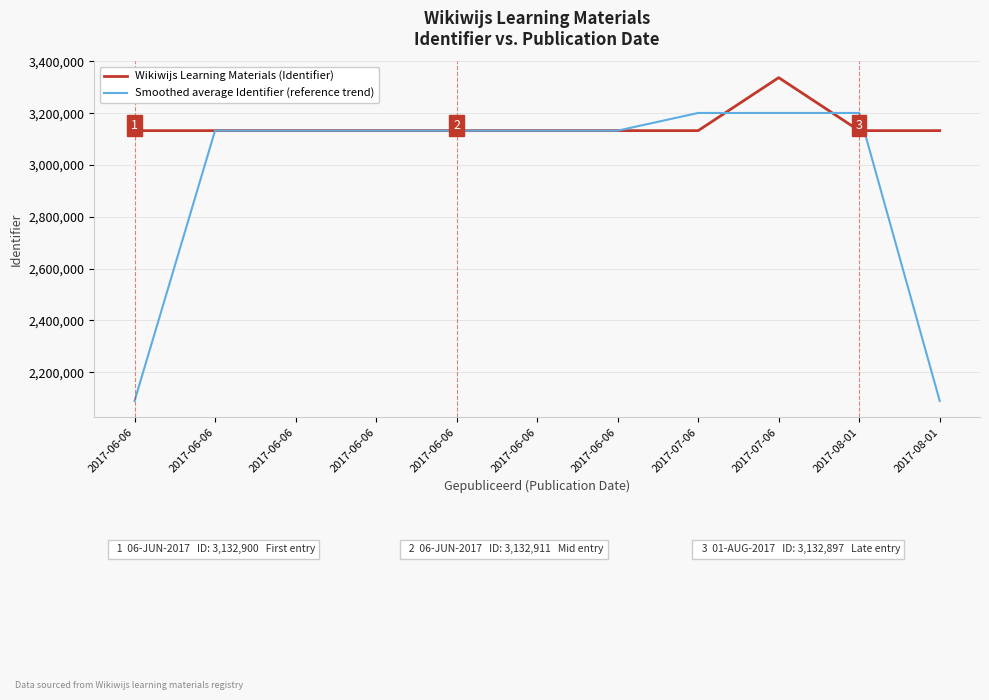

Is it true that Smoothed average Identifier (reference trend) equals 2071803.0 at 2017-06-06?

False